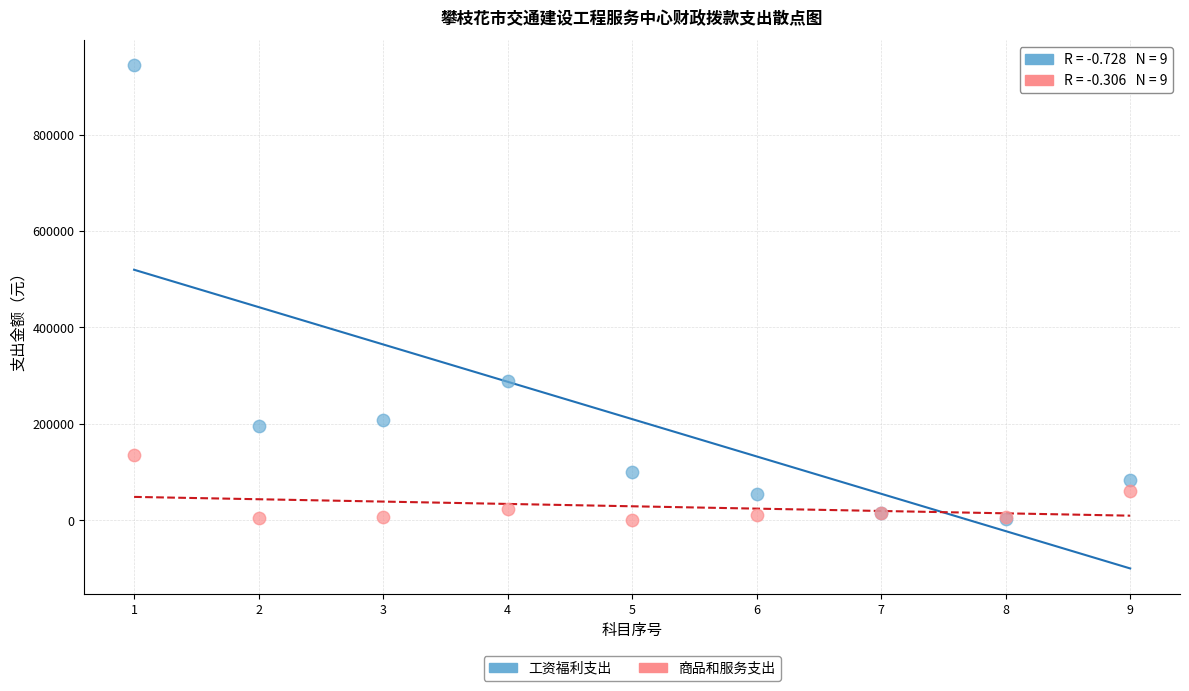

Which series contains the highest Y value?

工资福利支出